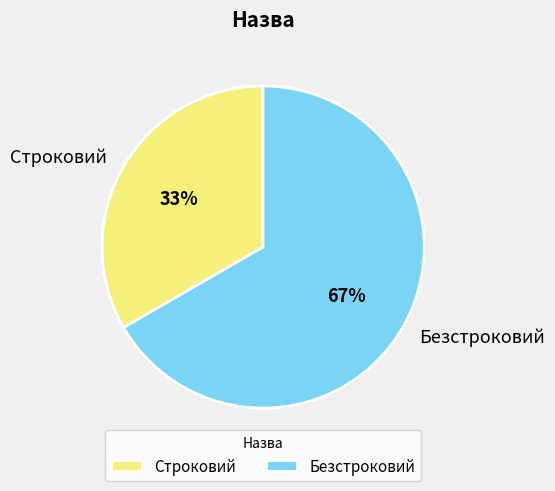

What is the majority slice?

Безстроковий